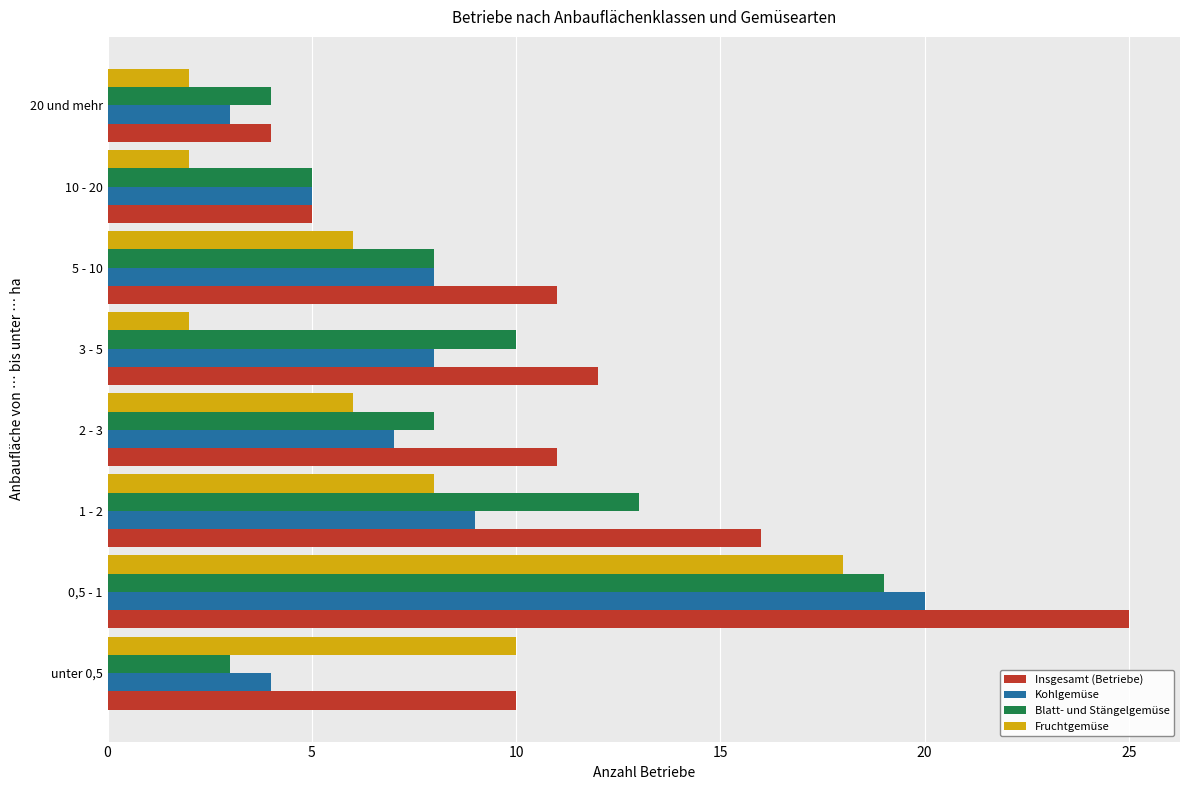

How many data points in Kohlgemüse are less than 8?

4